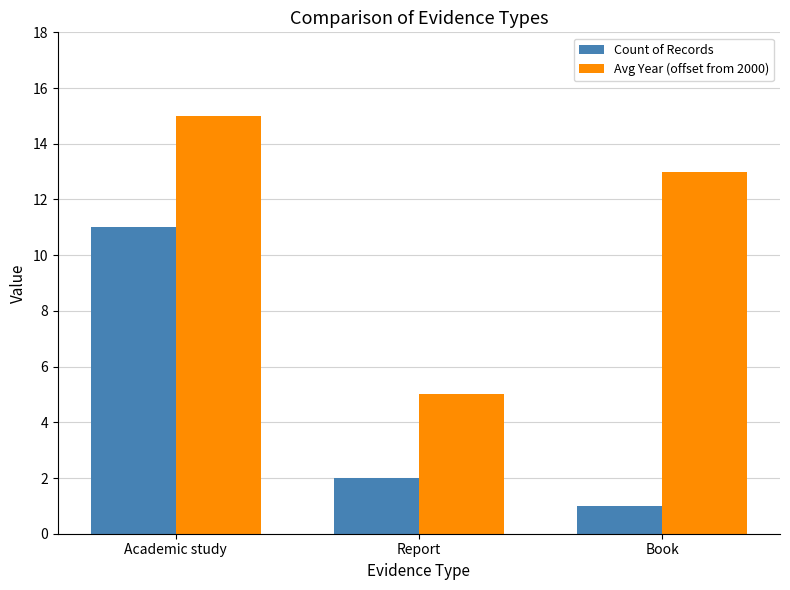

What is the approximate value of Avg Year (offset from 2000) at Academic study, to the nearest 10?

20